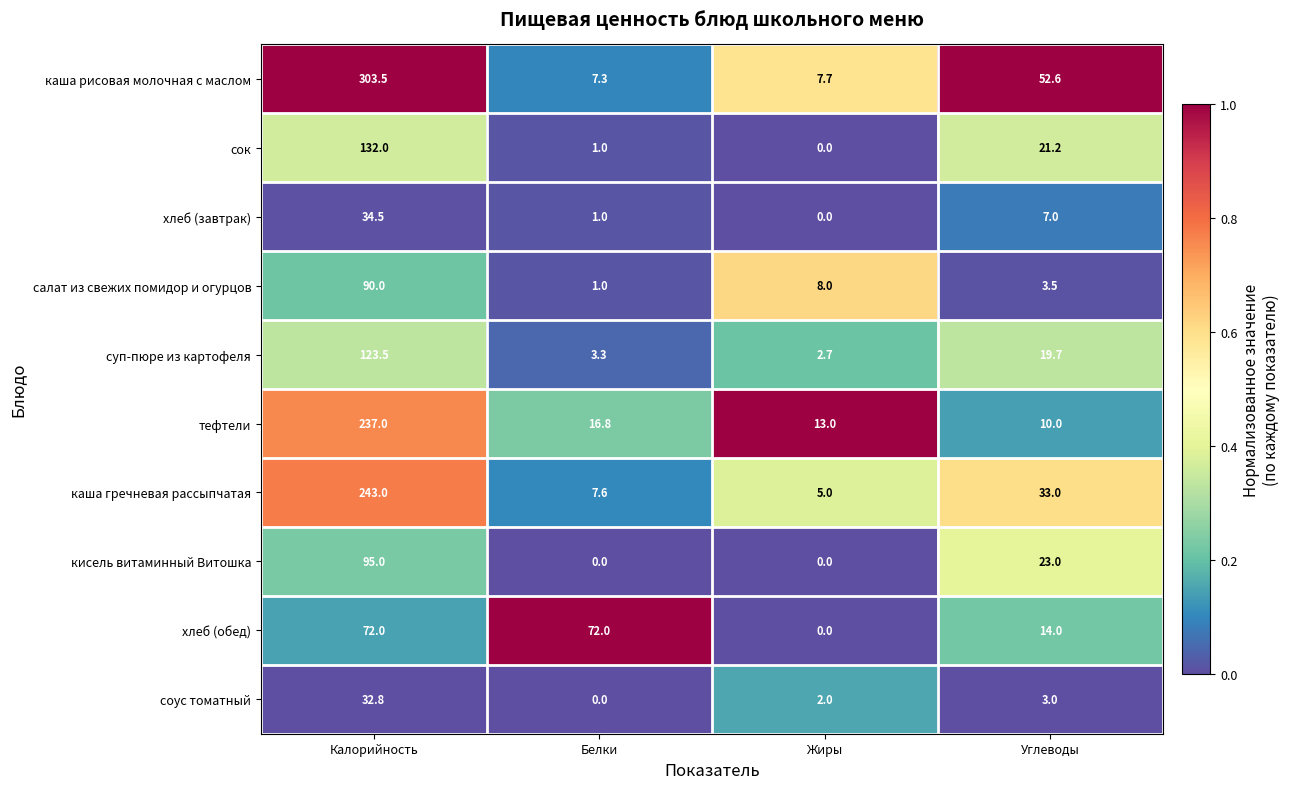

Rank the series at Углеводы from highest to lowest value.

каша рисовая молочная с маслом, каша гречневая рассыпчатая, кисель витаминный Витошка, сок, суп-пюре из картофеля, хлеб (обед), тефтели, хлеб (завтрак), салат из свежих помидор и огурцов, соус томатный